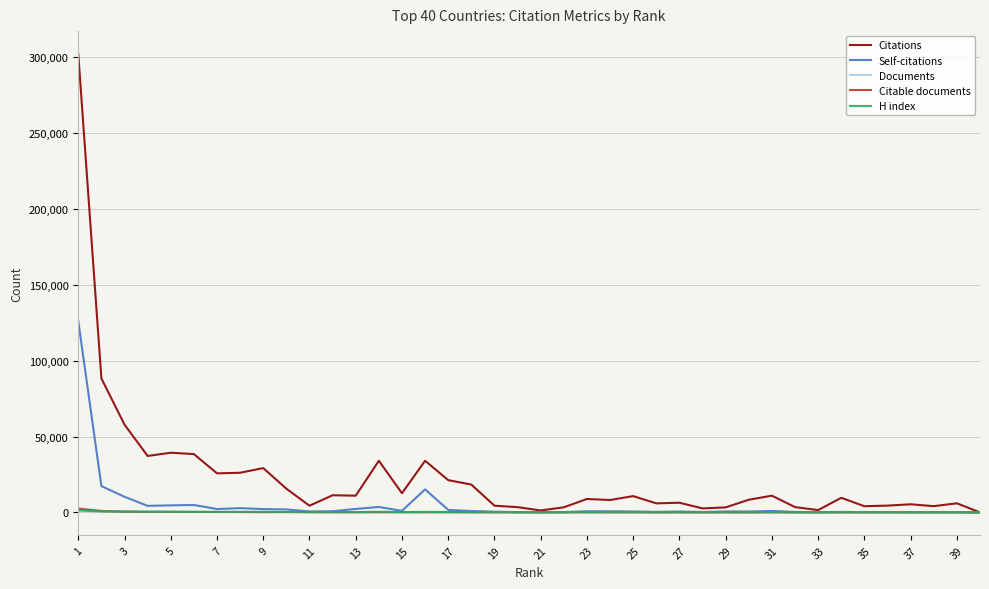

Which series has the largest range (max minus min)?

Citations